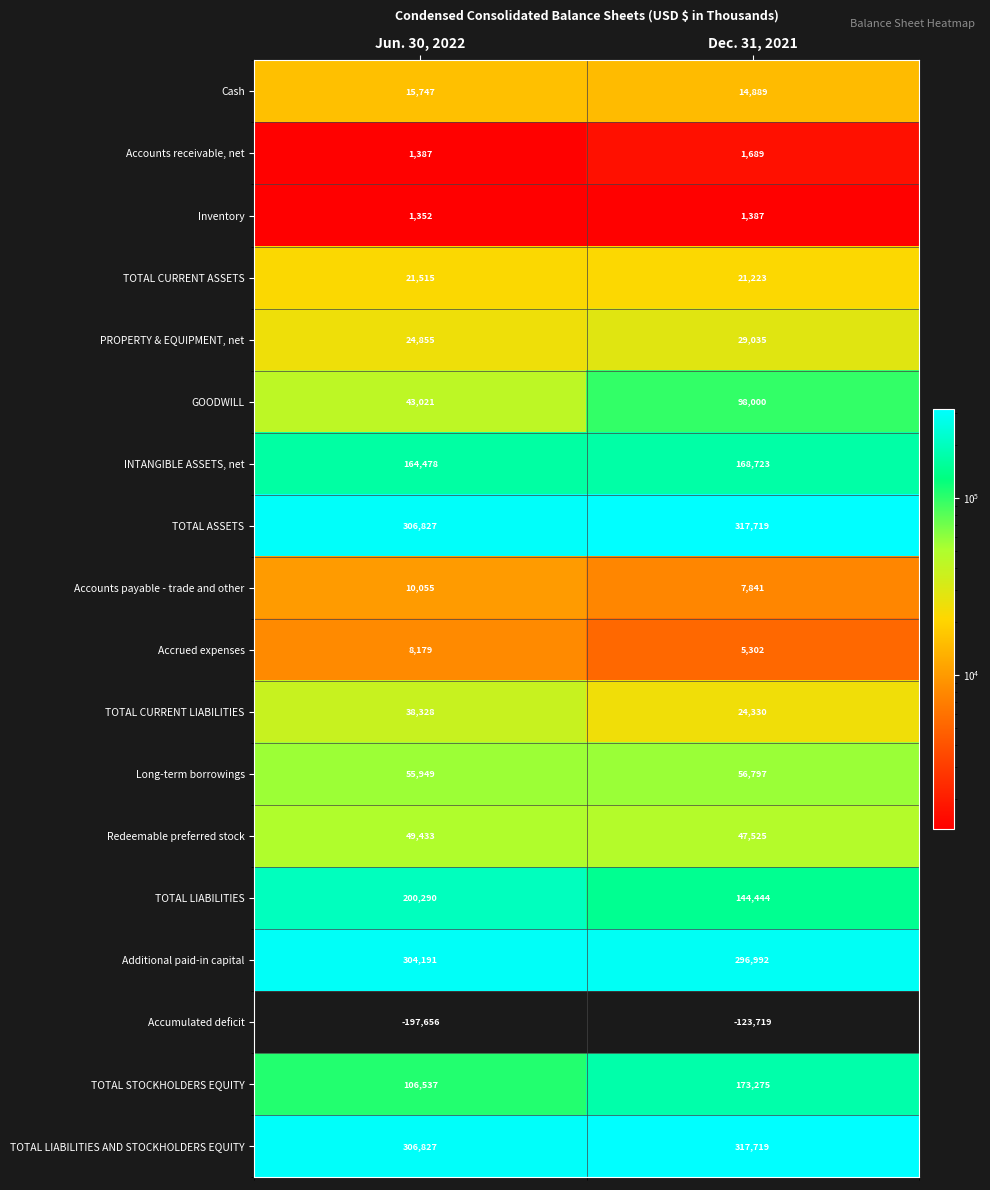

Is the value of Inventory at Jun. 30, 2022 greater than the value of TOTAL ASSETS at Jun. 30, 2022?

No